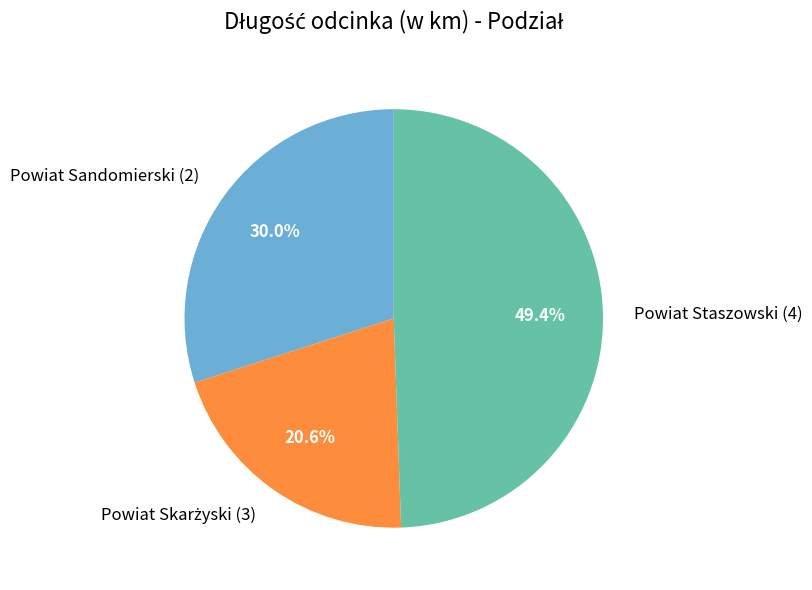

True or false: Powiat Sandomierski (2) accounts for 30% of the total.

True